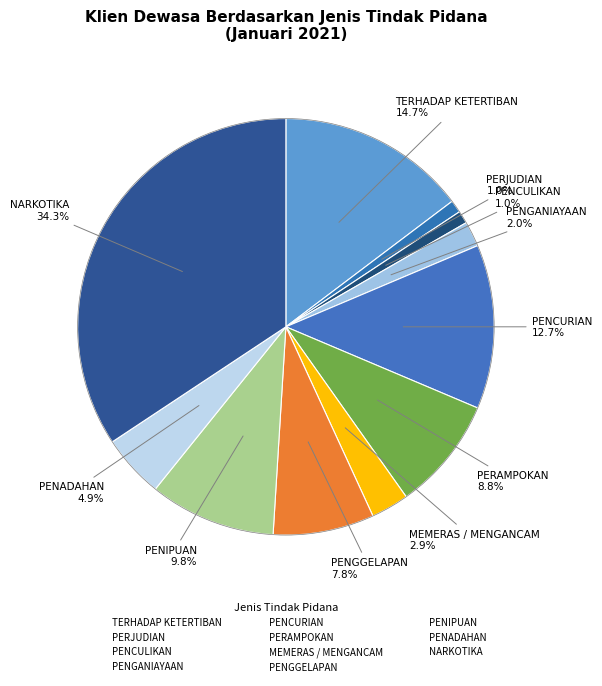

How many segments does this pie chart have?

11